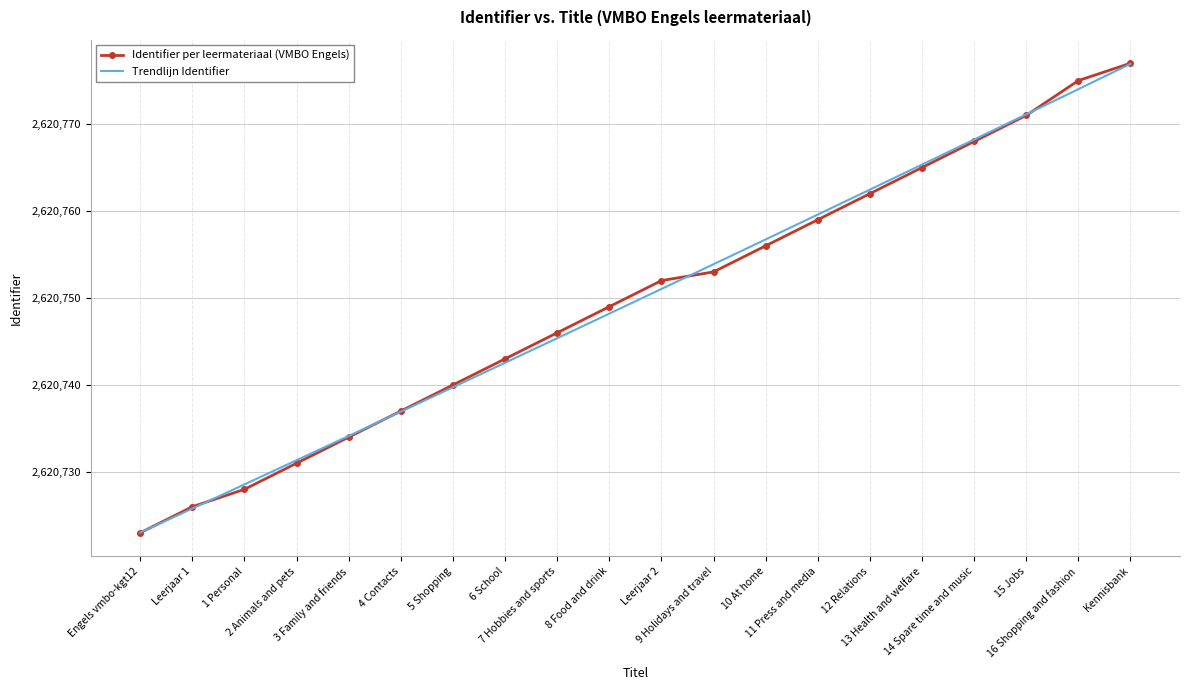

At which label is Identifier per leermateriaal (VMBO Engels) closest to 2620750?

8 Food and drink